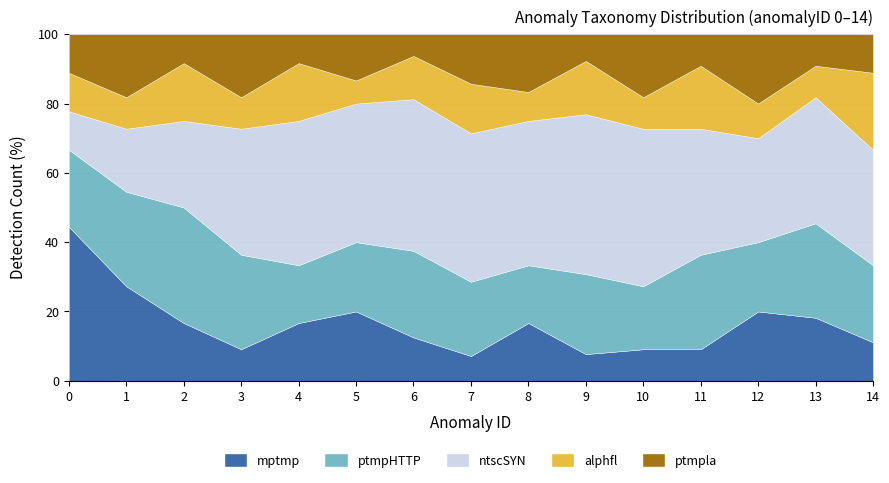

True or false: mptmp has a value of 44.4 at 0.

True